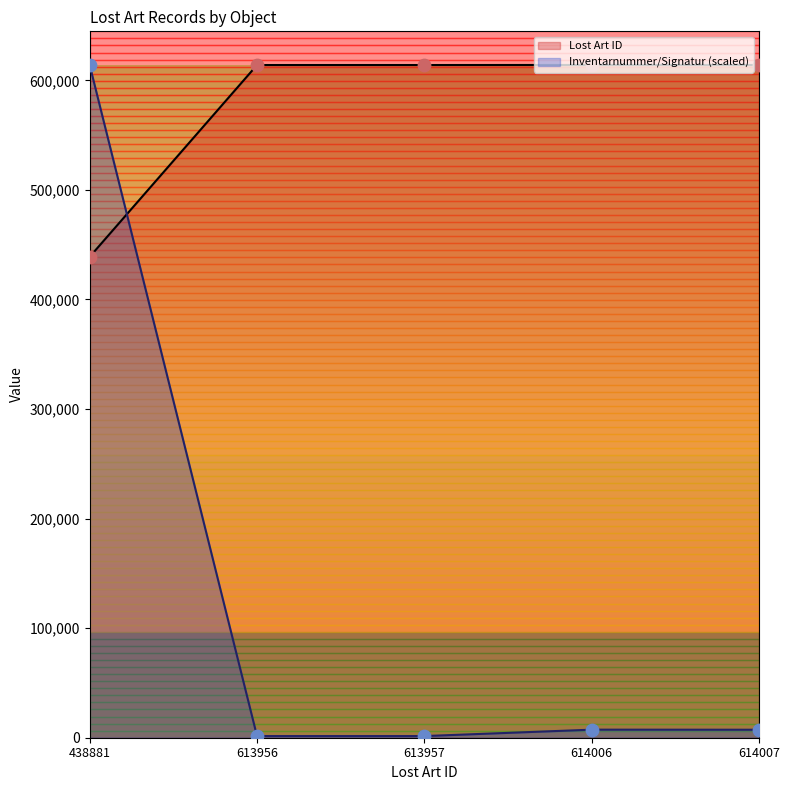

Is the value of Lost Art ID at 614006 greater than the value of Inventarnummer/Signatur (scaled) at 613956?

Yes